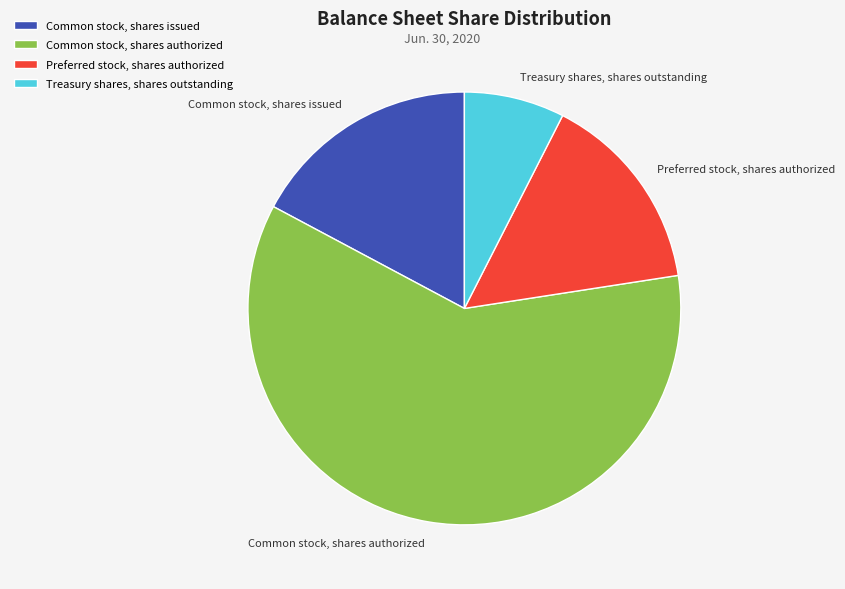

Does Common stock, shares authorized represent more than half of the total?

Yes